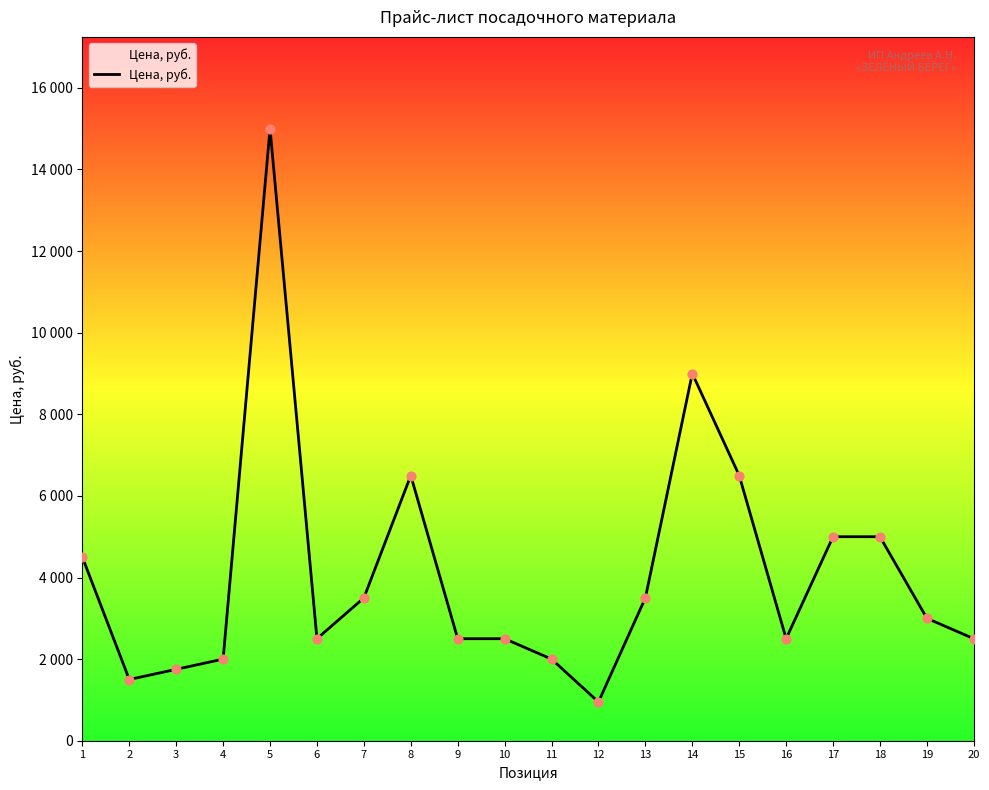

Is this an area chart (filled region under the line)?

Yes